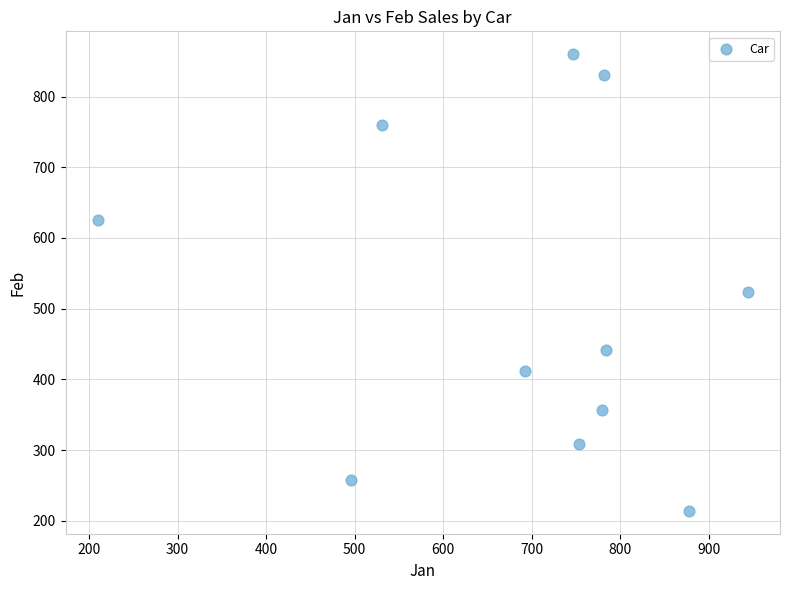

What Y value in the scatter plot is closest to 537?

523